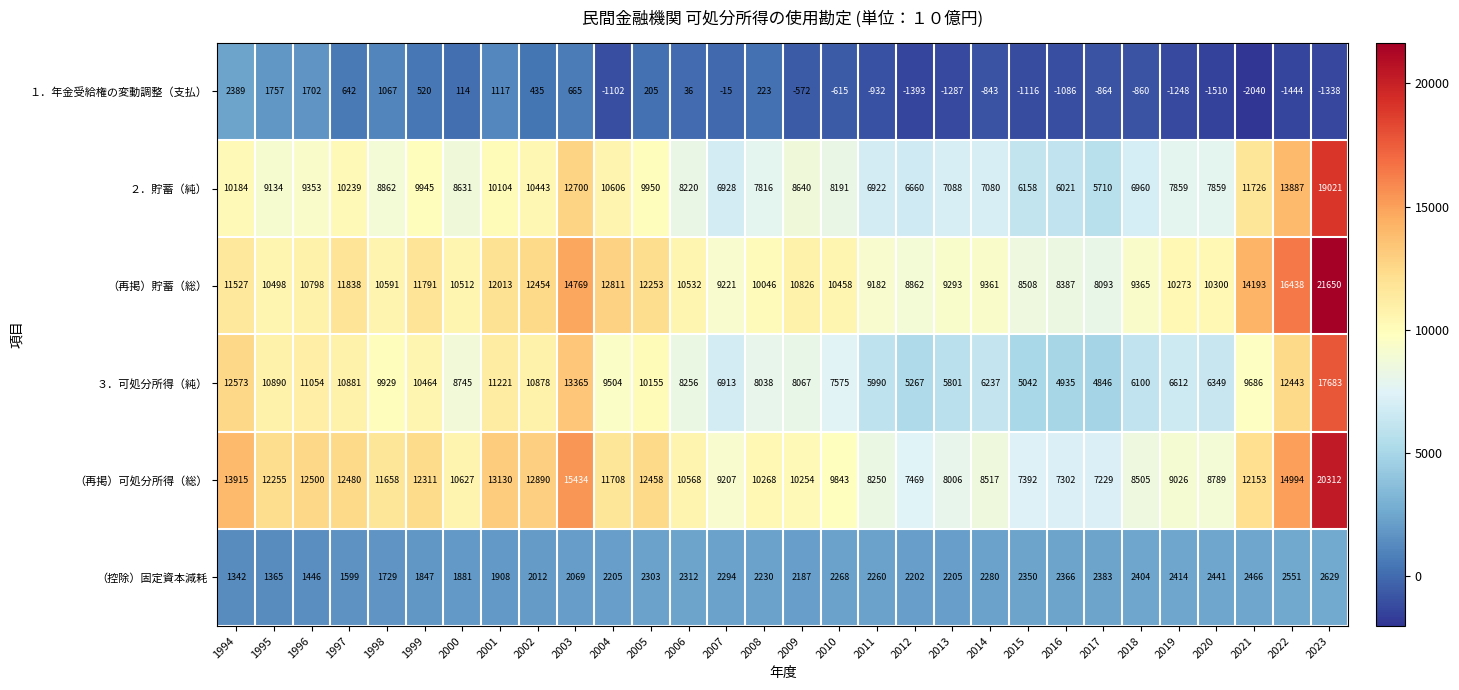

Where does the （再掲）可処分所得（総） series first go above 10627?

1994